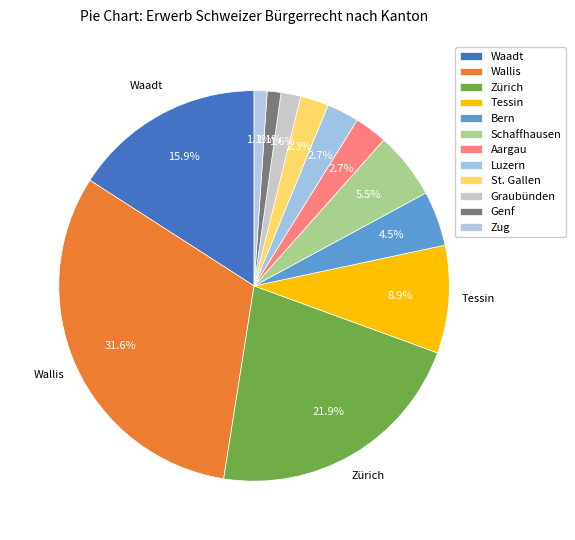

The Graubünden slice represents 1% of the pie. True or false?

False